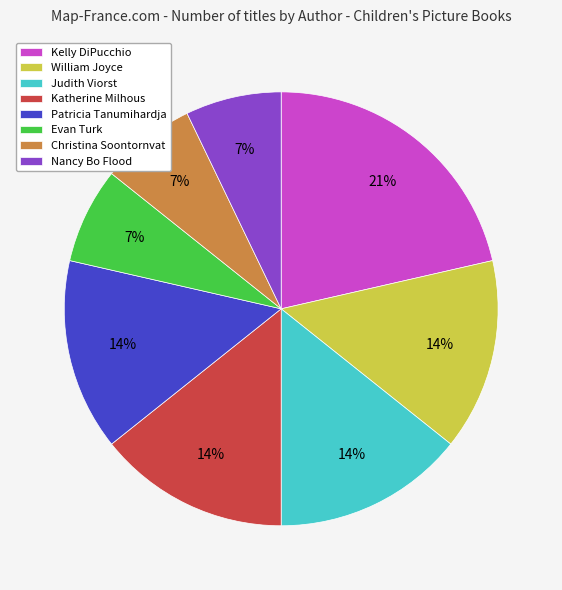

Does Nancy Bo Flood represent more than half of the total?

No